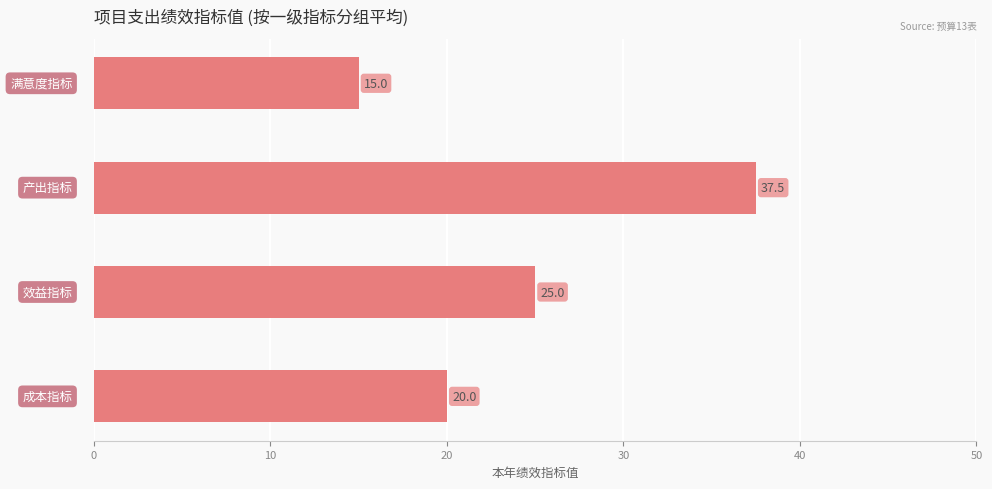

Are the bars horizontal?

Yes